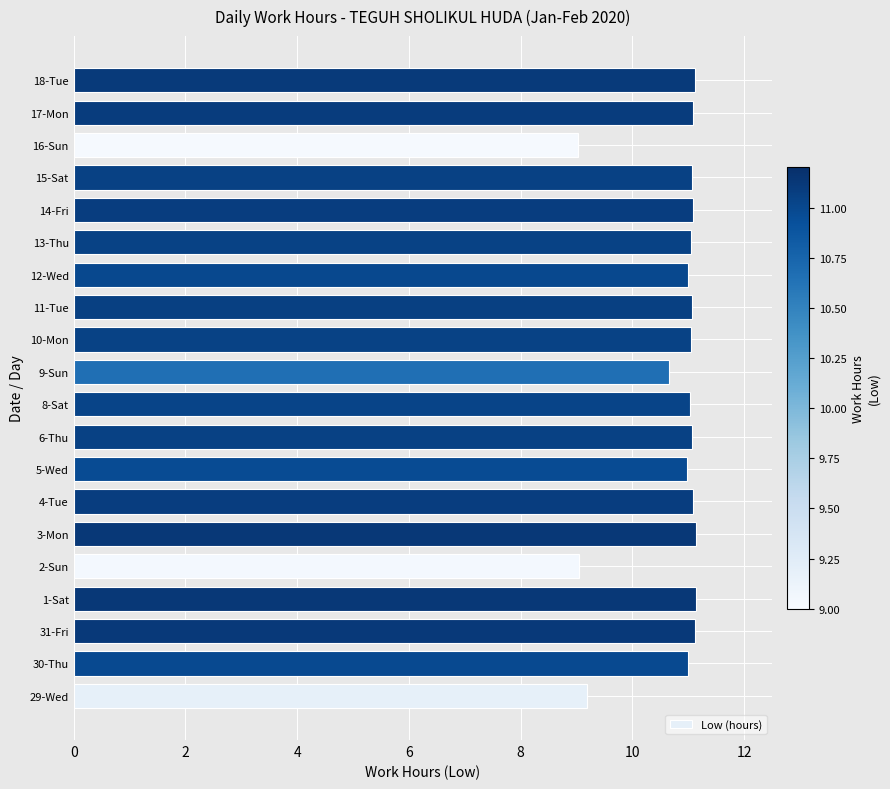

What is the smallest value displayed?

9.0